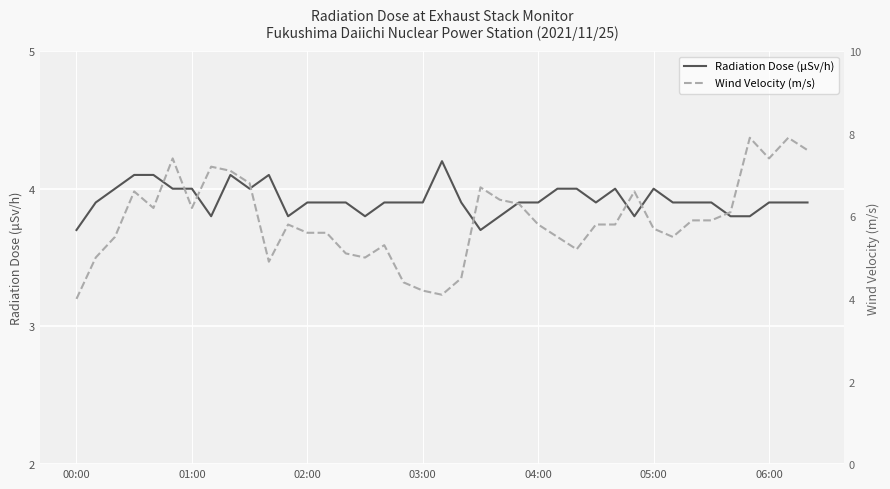

At how many categories does at least one series exceed 4?

38